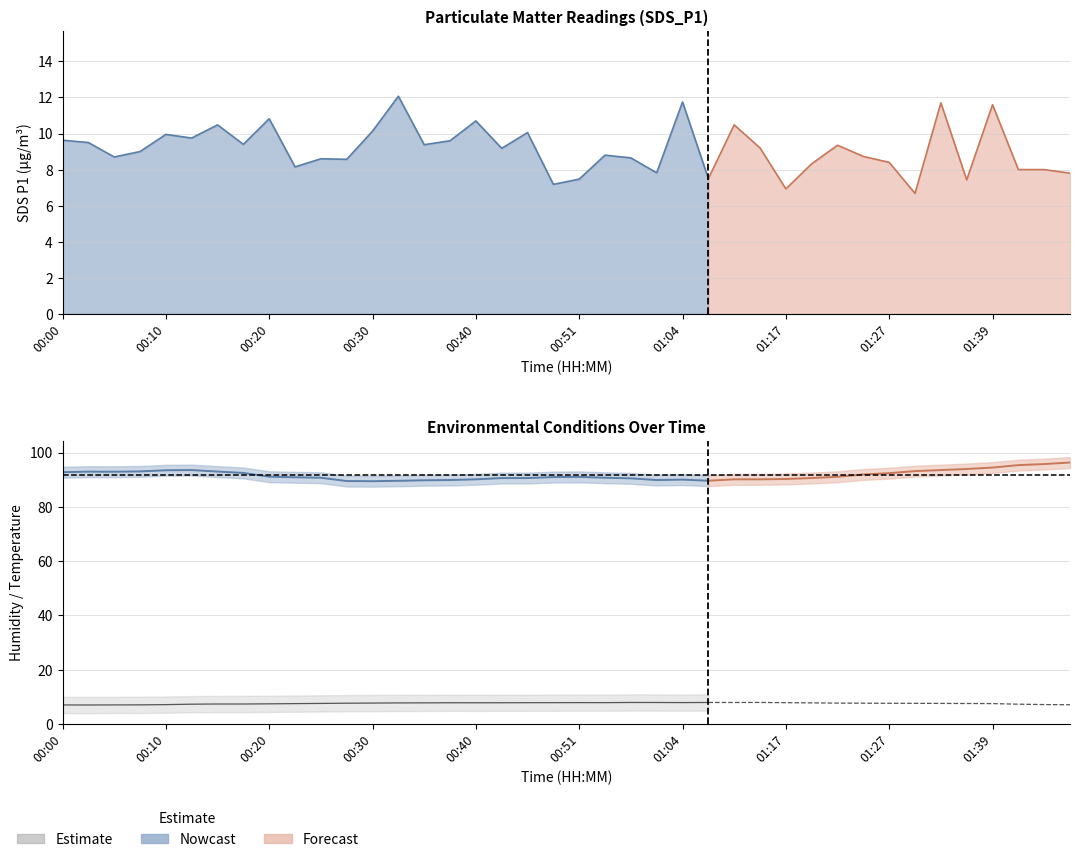

True or false: BME280_humidity has a value of 93.5 at 01:32.

True